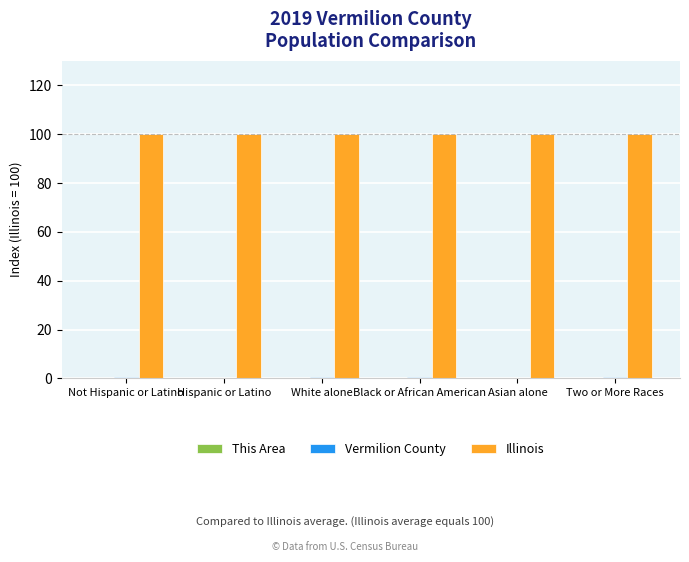

Is it true that Illinois equals 24.2 at Two or More Races?

False